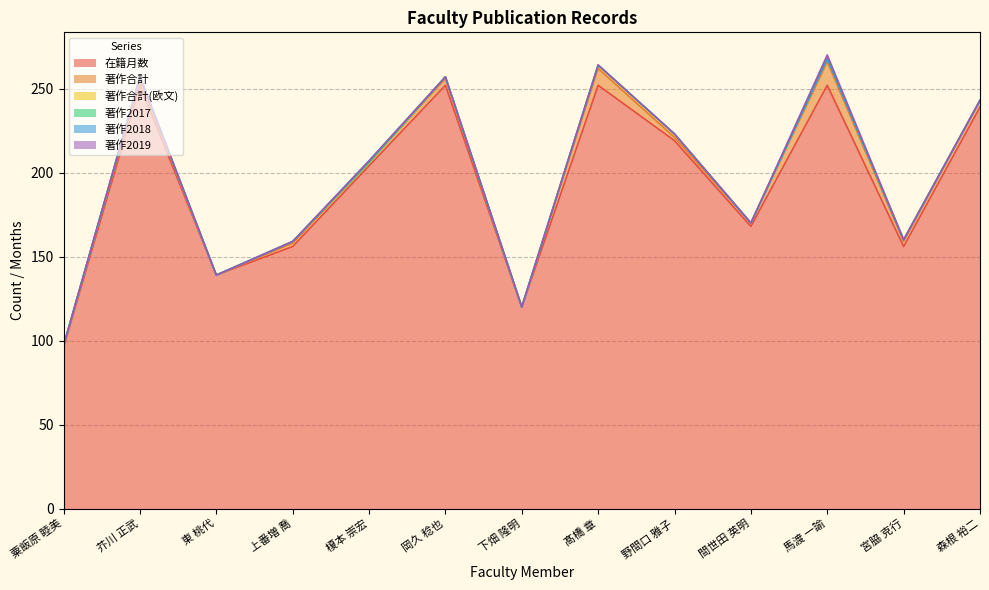

Is the value of 著作2019 at 芥川 正武 greater than the value of 在籍月数 at 粟飯原 睦美?

No